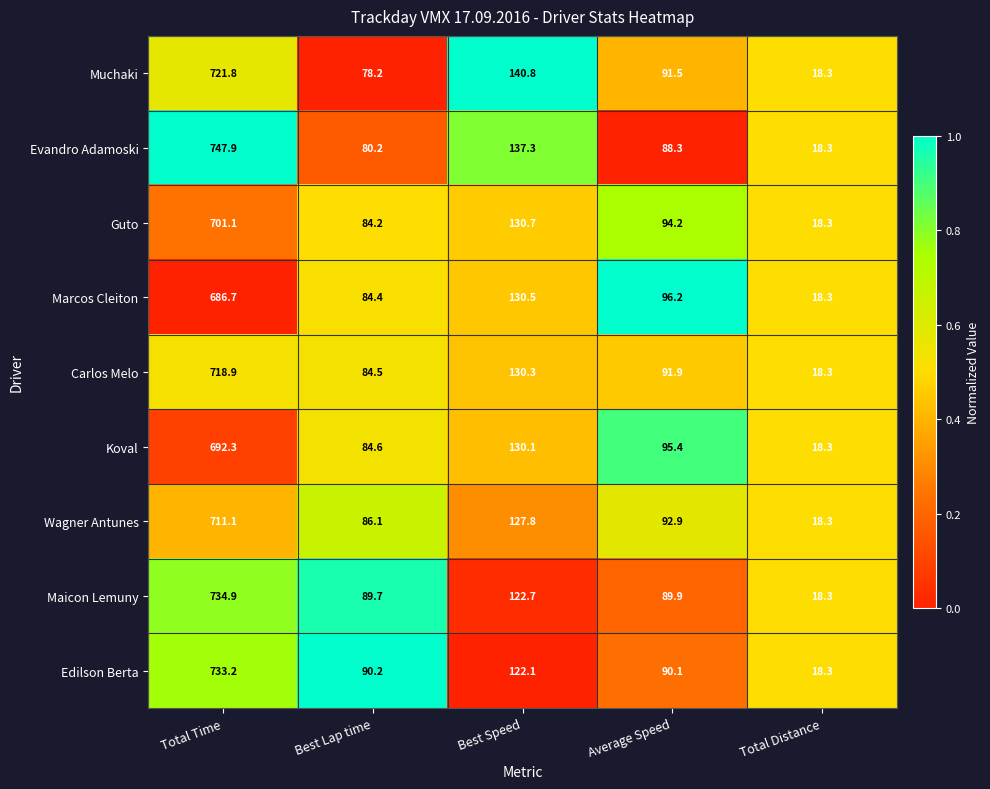

What is the sum of all Marcos Cleiton values?

1016.1